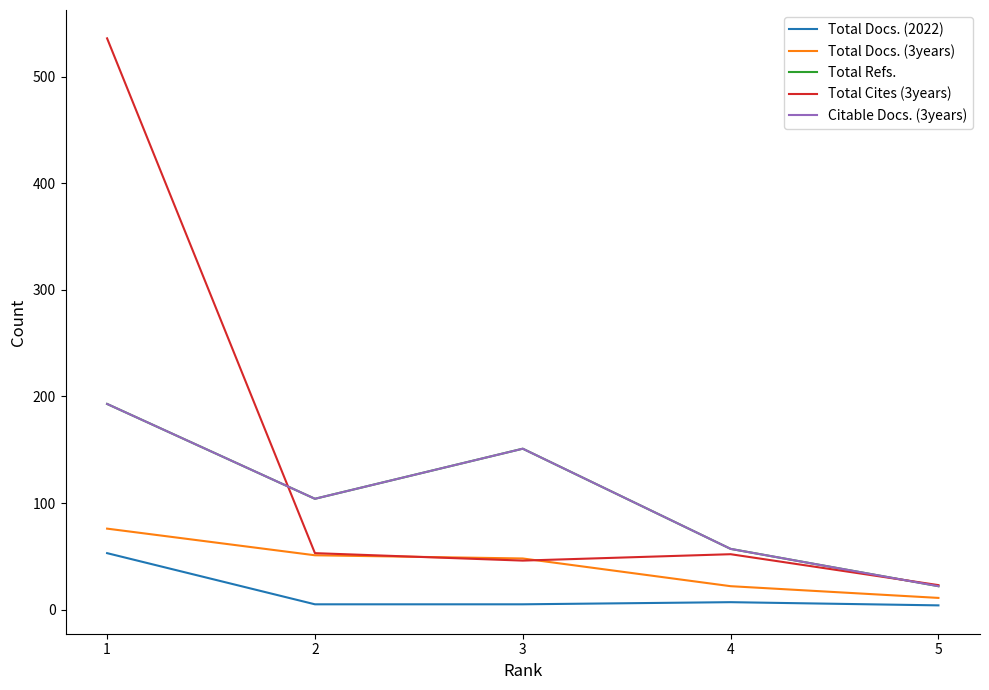

Reading right to left, what are all the values shown in this chart?

Total Docs. (2022): 4	7	5	5	53
Total Docs. (3years): 11	22	48	51	76
Total Refs.: 22	57	151	104	193
Total Cites (3years): 23	52	46	53	536
Citable Docs. (3years): 22	57	151	104	193